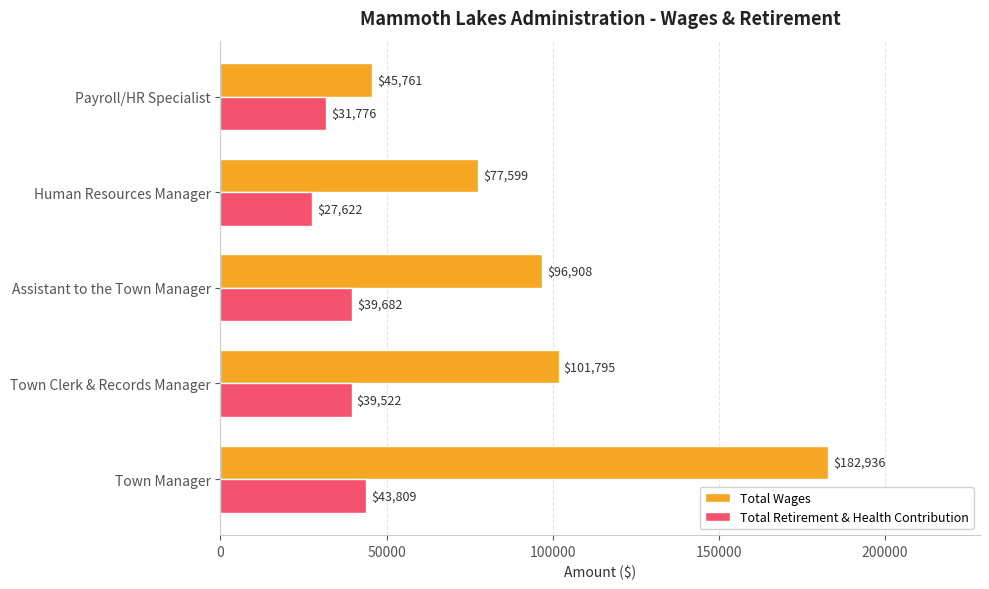

Is it true that Total Retirement & Health Contribution equals 31776 at Payroll/HR Specialist?

True